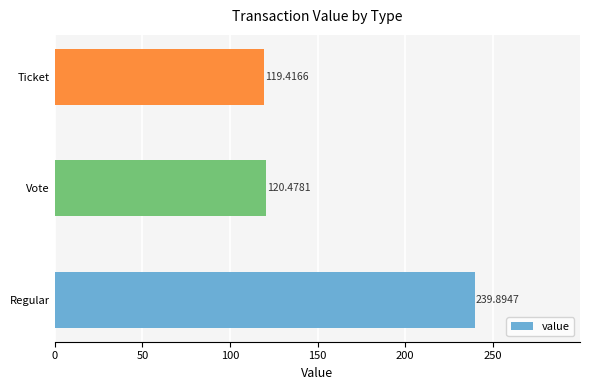

What is the sum of all values?

479.8